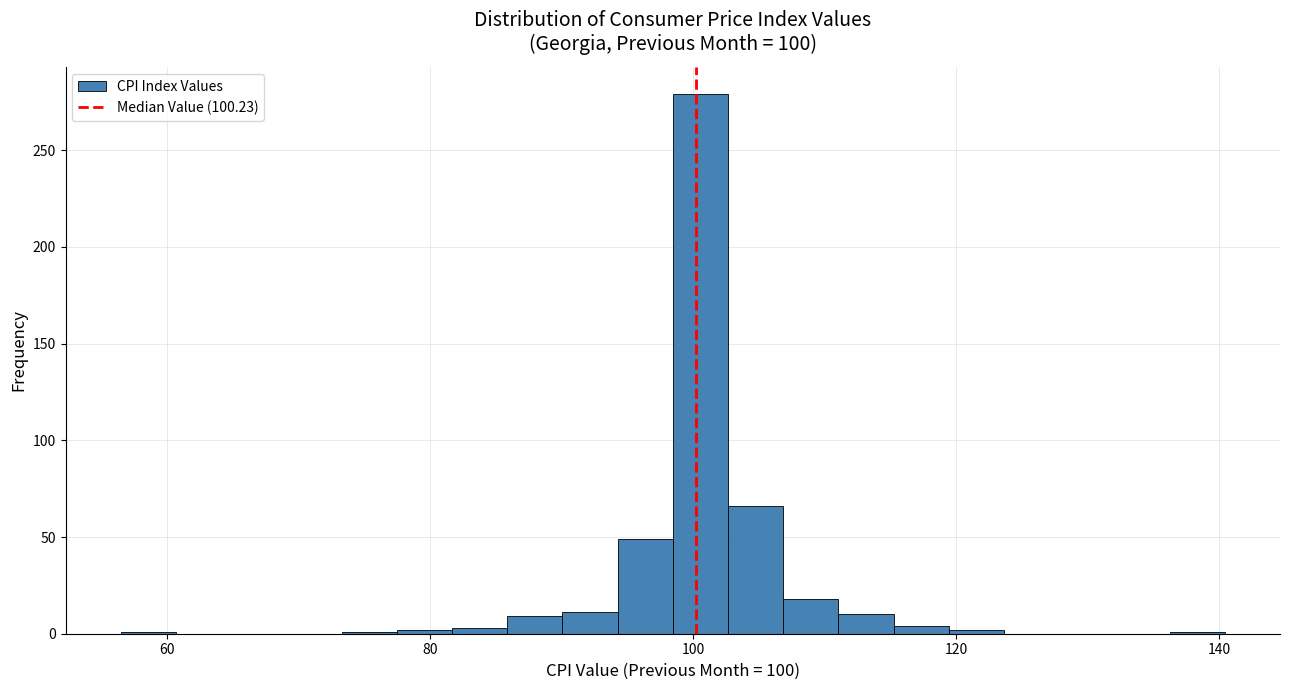

Around what value on the x-axis is the tallest bar? Give the approximate position of its centre, as read against the axis.

100